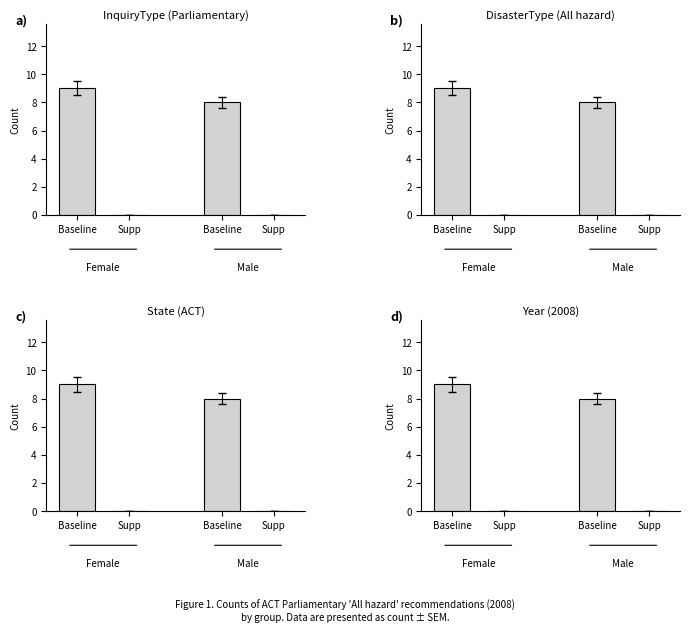

Does the chart contain any negative values?

No